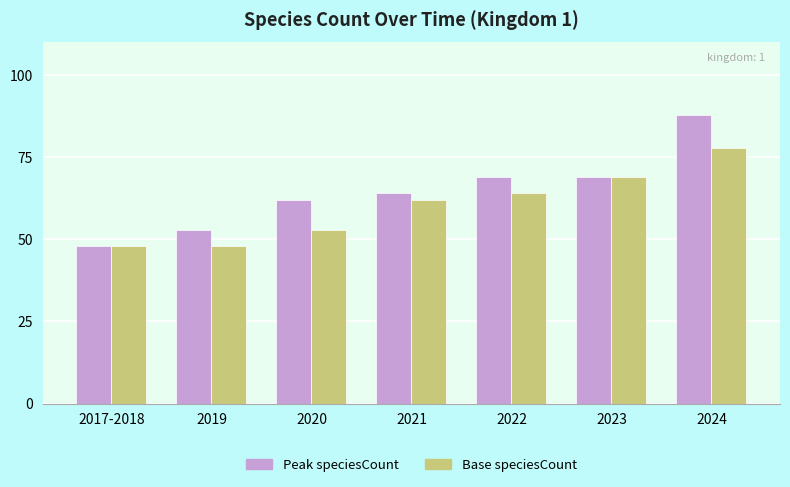

How many categories are shown in the chart?

7